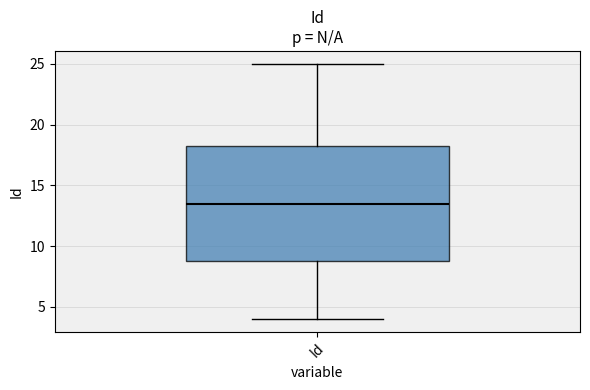

Read this box plot against the y-axis: the position of the median line, the range covered by the box, and the ends of both whiskers. The values are not printed on the chart, so give them approximately, as read against the axis.

median 13.5, box 9.0 to 18.5, whiskers 4.0 to 25.0